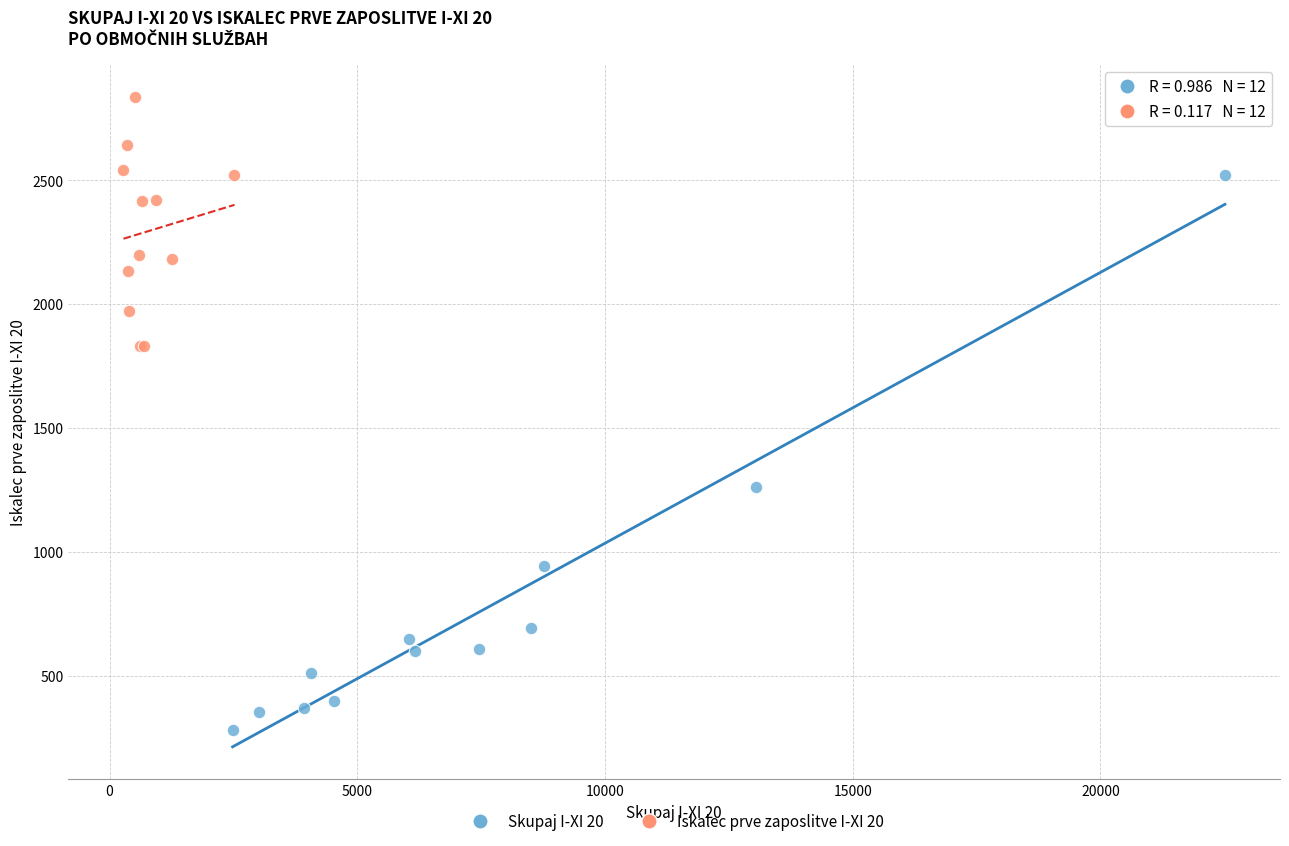

Which series has the largest Y range (max minus min)?

Skupaj I-XI 20